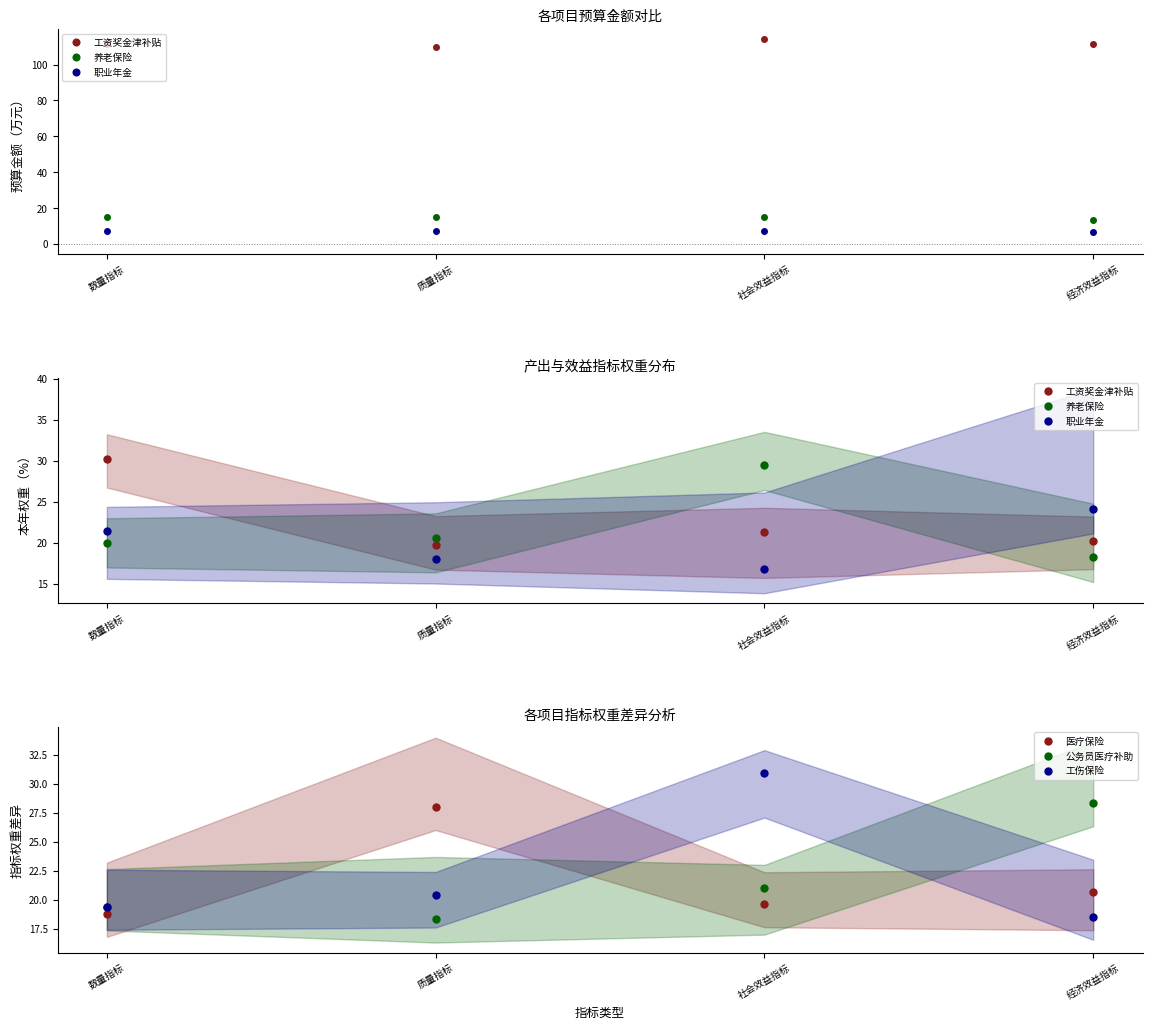

How many times do 职业年金 and 工资奖金津补贴 cross each other?

1